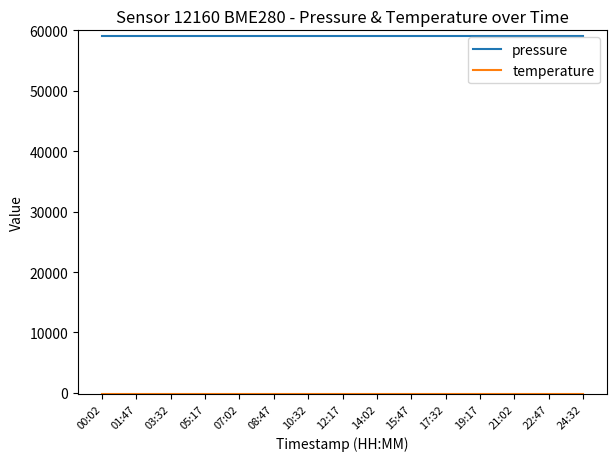

The value of pressure at 00:02 is 37616.3. True or false?

False